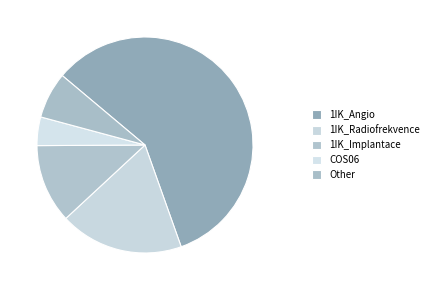

Which category has the smallest portion of the pie?

COS06